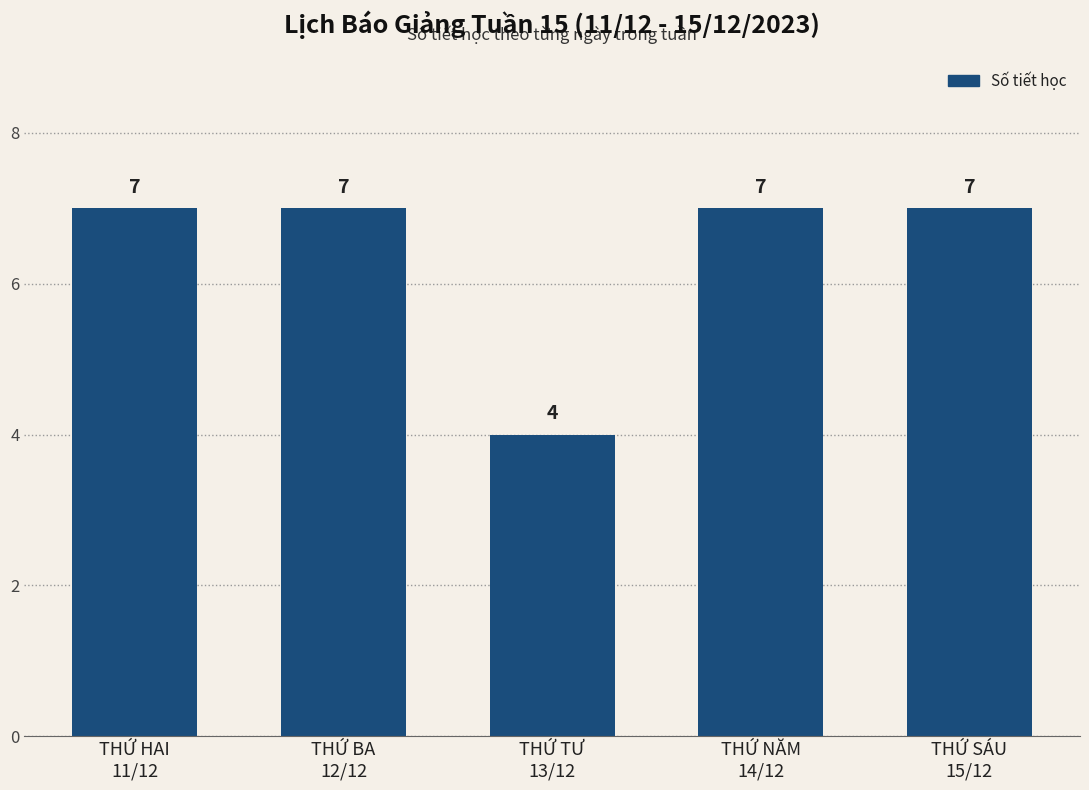

True or false: the data shows 12 at THỨ NĂM
14/12.

False